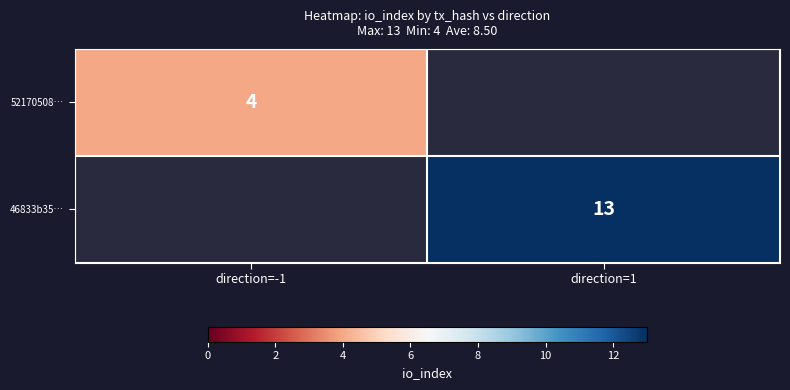

Is the value of 46833b35… at direction=1 greater than the value of 52170508… at direction=-1?

Yes